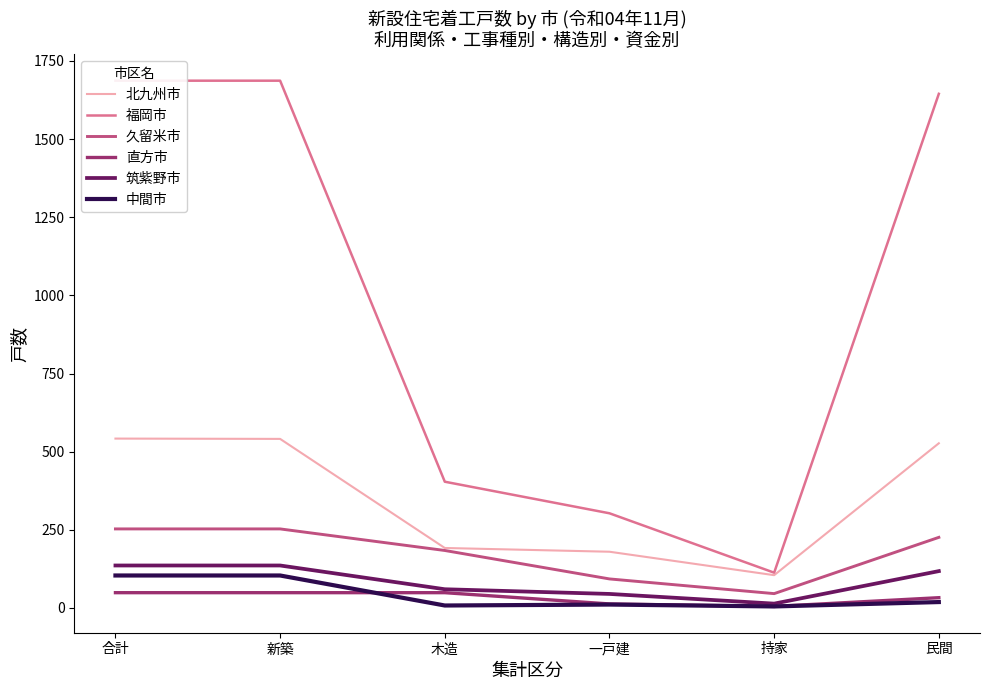

What is the label of the 3rd point from the right?

一戸建